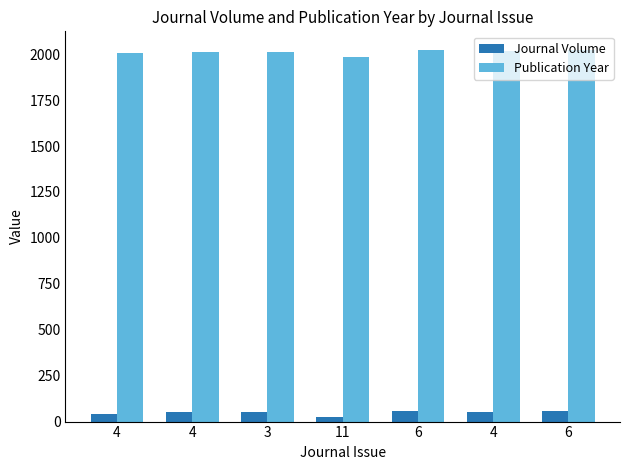

What is the total value across all series at 4?

2050